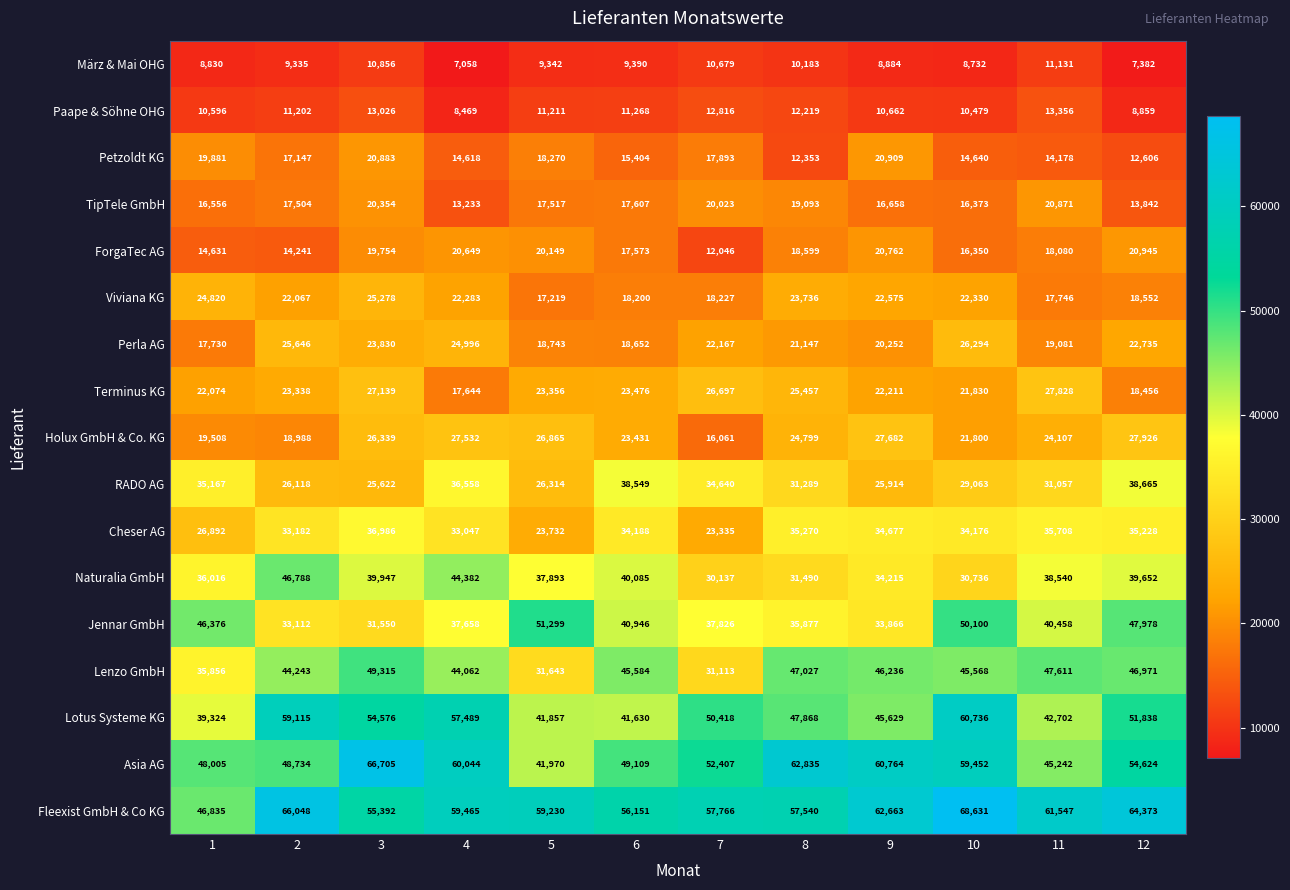

The value of Naturalia GmbH at 7 is 30137. True or false?

True